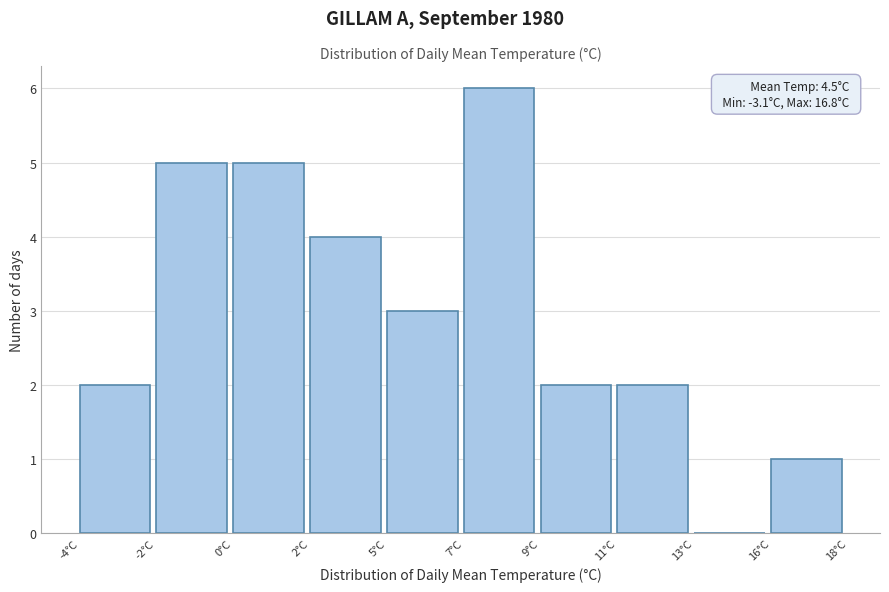

Reading left to right, list all the values displayed in this chart.

-4°C=2	-2°C=5	0°C=5	2°C=4	5°C=3	7°C=6	9°C=2	11°C=2	13°C=0	16°C=1